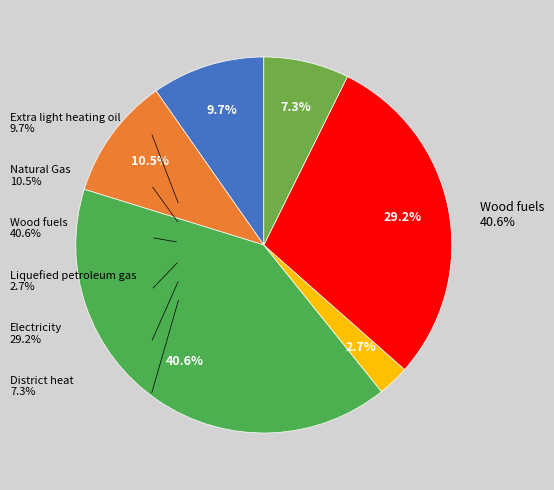

What percentage is the Extra light heating oil slice, to the nearest percent?

10%